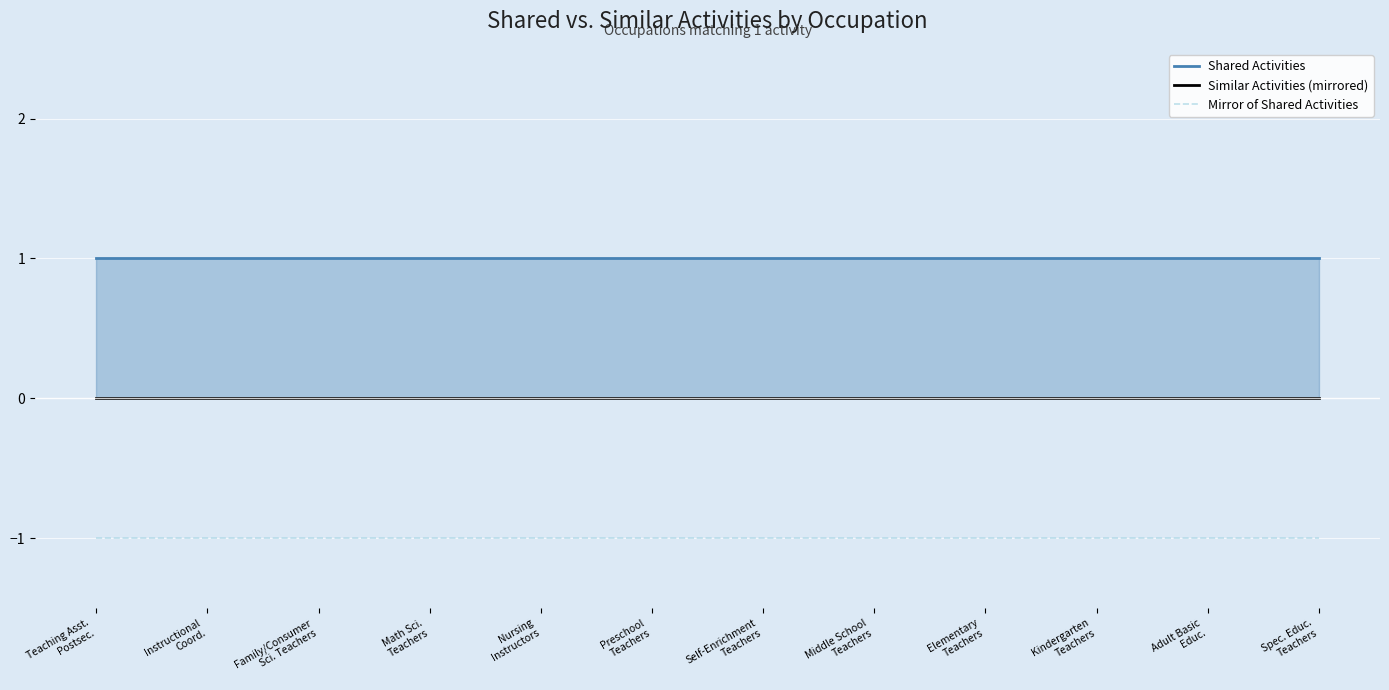

How many lines are shown in the chart?

3